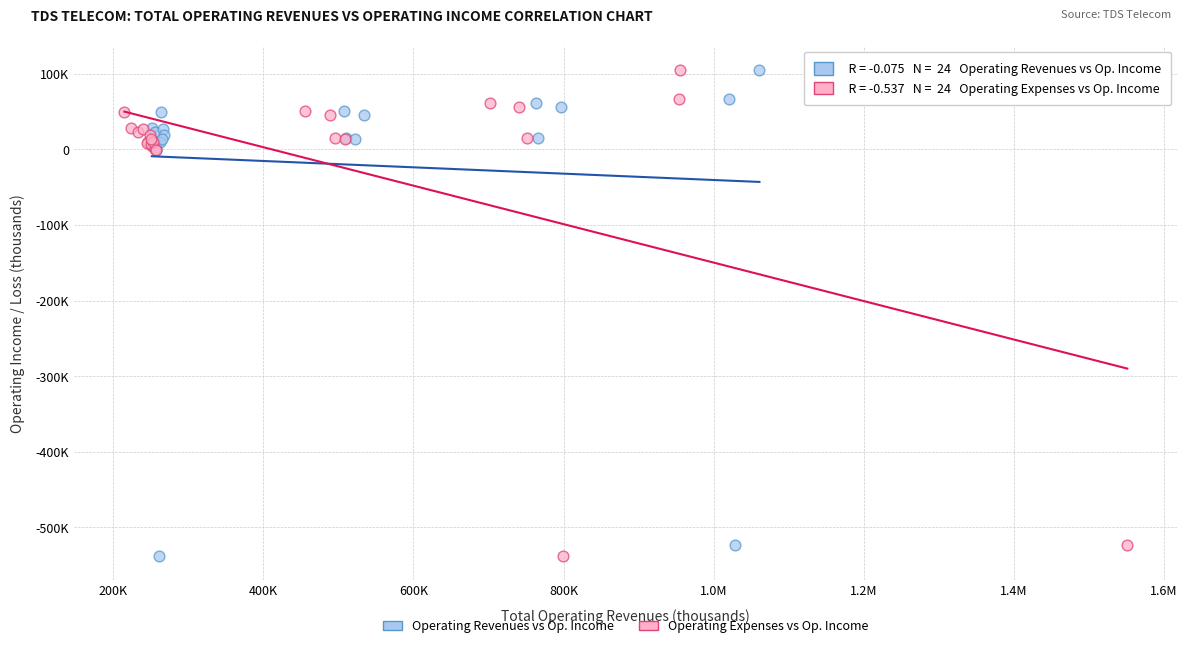

What are all the series names shown in the legend?

Operating Revenues vs Op. Income, Operating Expenses vs Op. Income